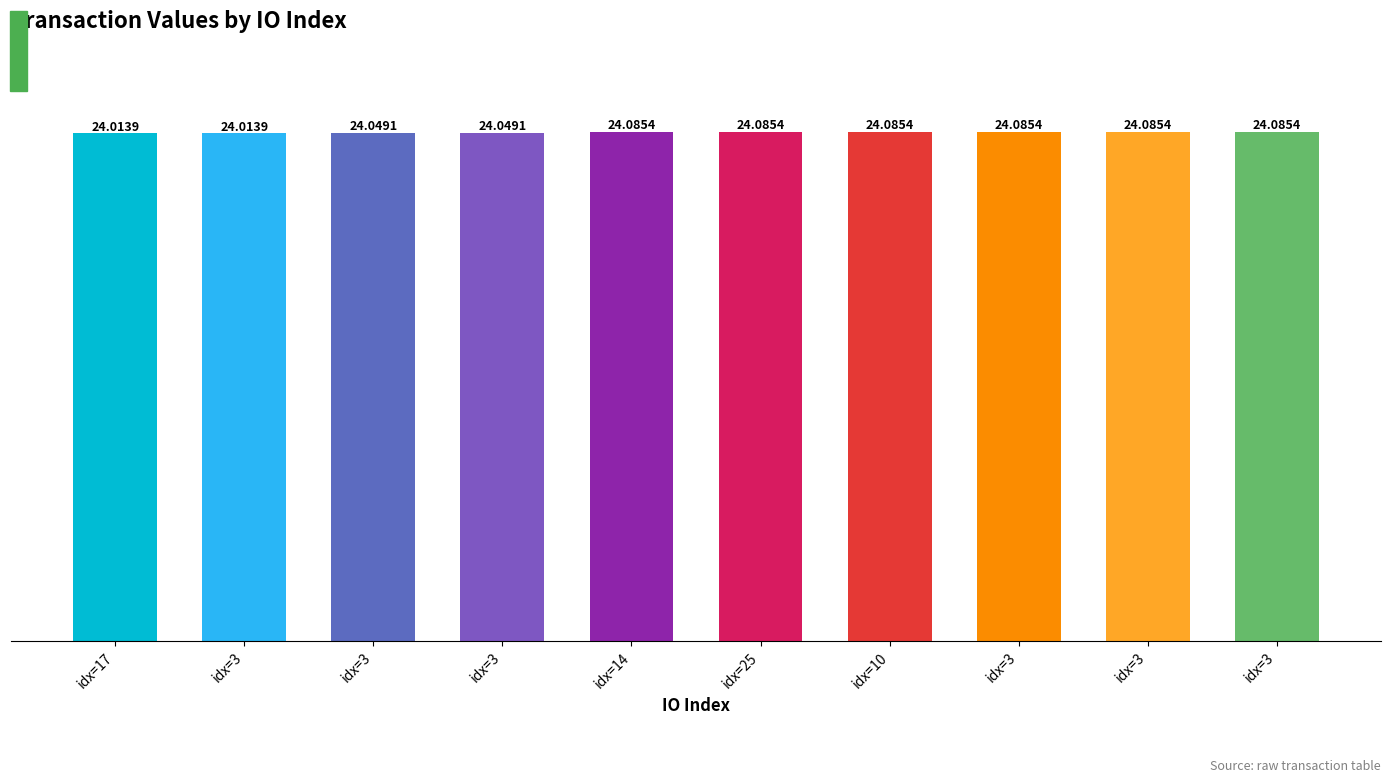

Reading left to right, extract all data points from this chart.

idx=17=24.0	idx=3=24.0	idx=3=24.0	idx=3=24.0	idx=14=24.1	idx=25=24.1	idx=10=24.1	idx=3=24.1	idx=3=24.1	idx=3=24.1